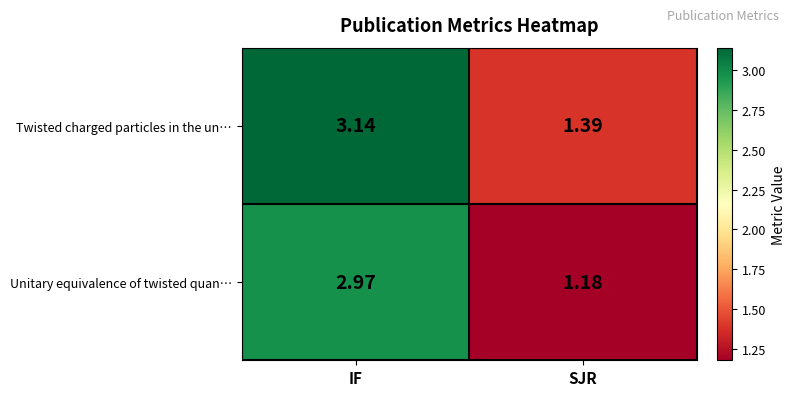

What is the difference between the highest and lowest values at IF?

0.2